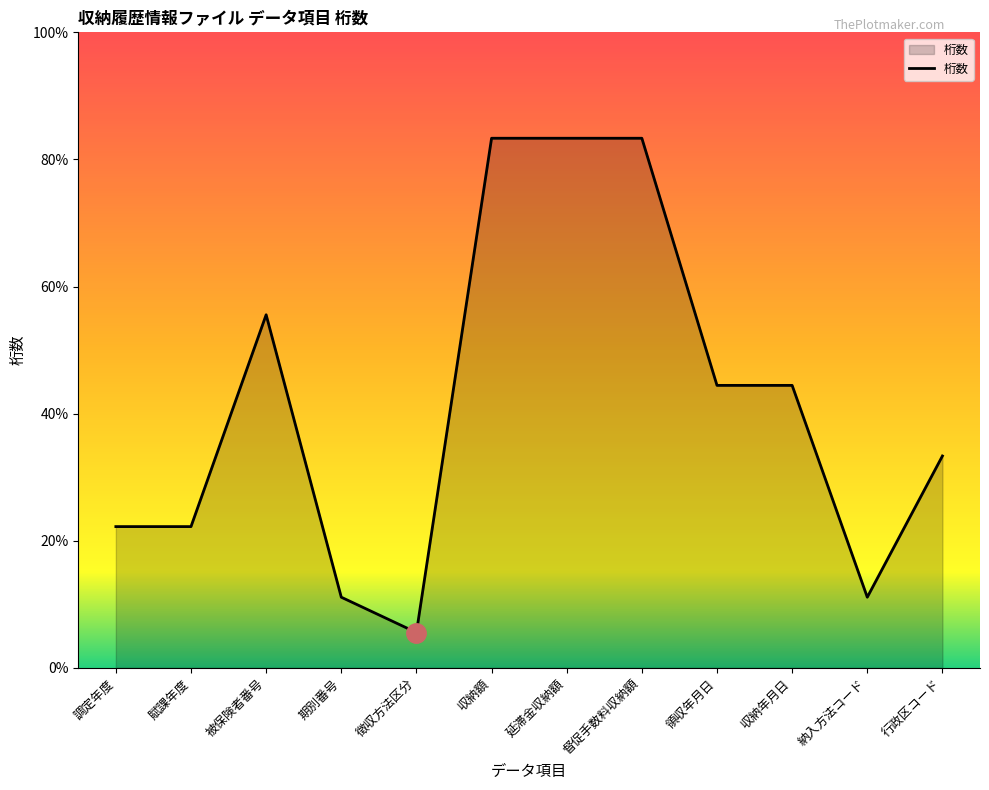

Where is the first local maximum?

被保険者番号